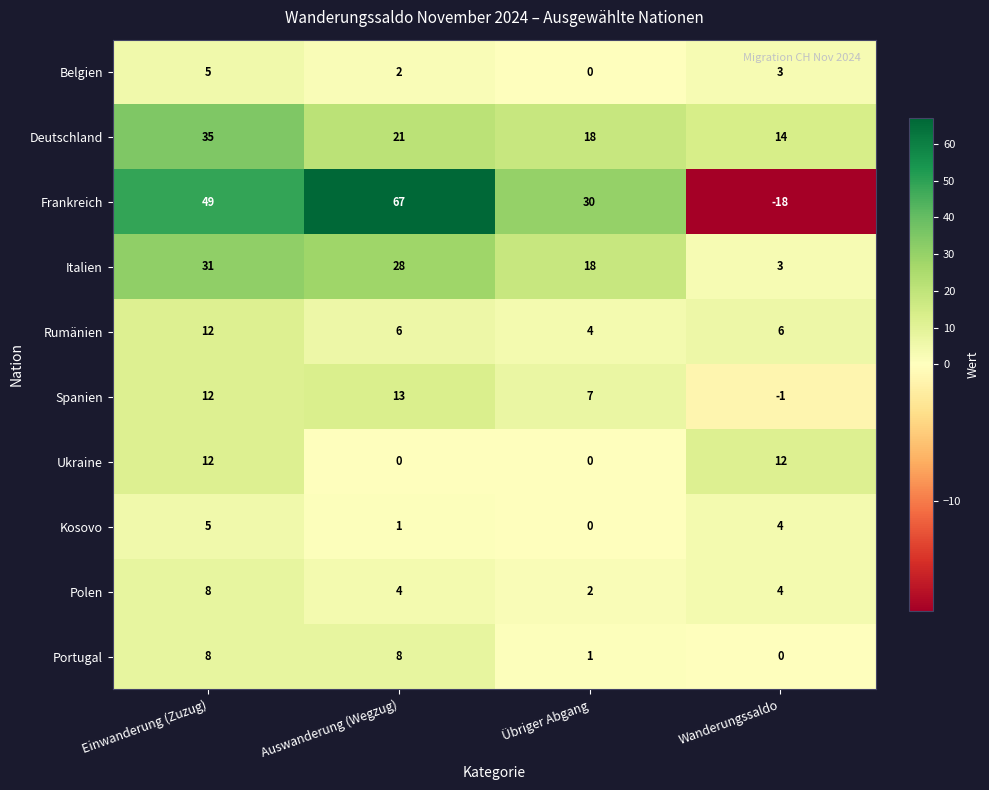

Count the number of data series in this chart.

10